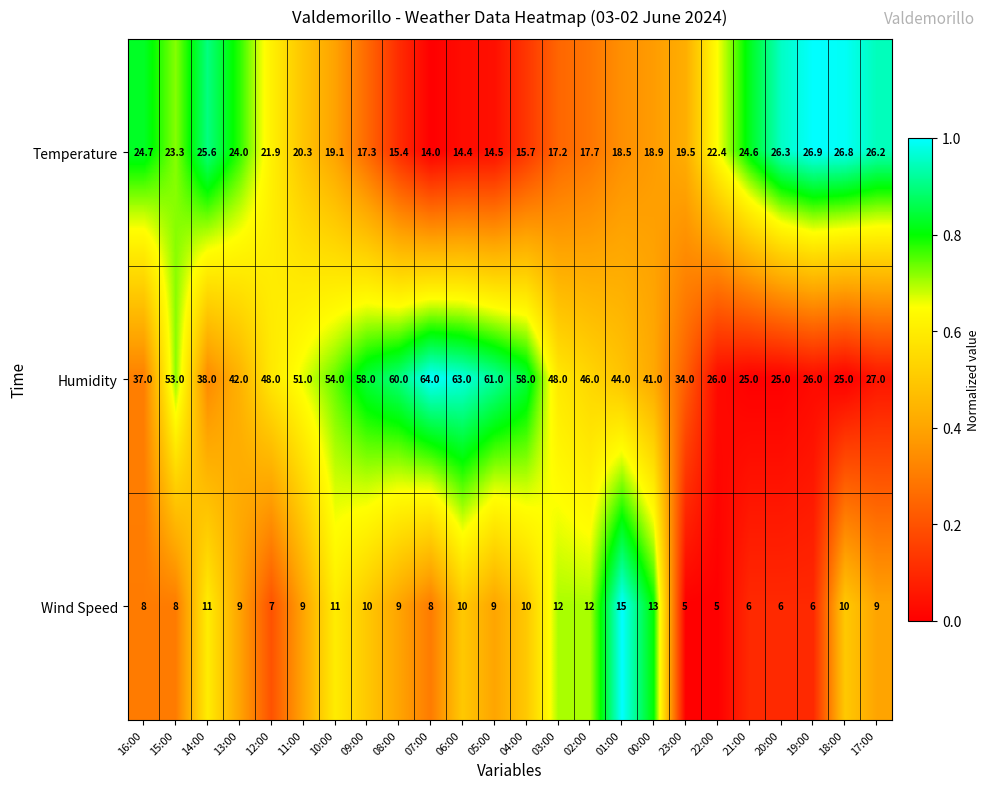

Between 01:00 and 00:00, which series saw the biggest shift?

Humidity